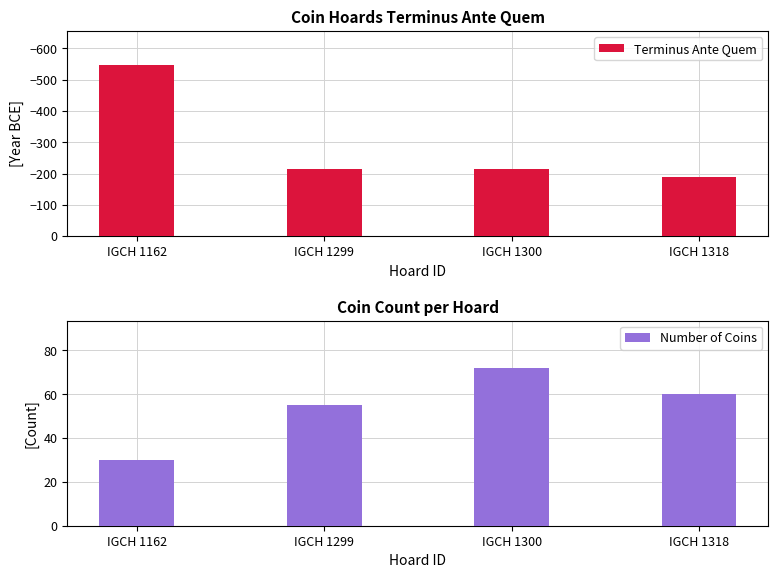

The value of Terminus Ante Quem at IGCH 1299 is -214. True or false?

True